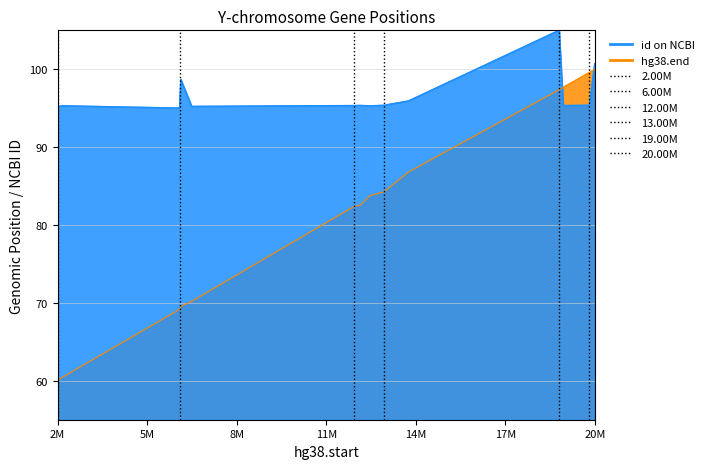

What is the difference between the maximum and minimum values in the id on NCBI series?

10.0